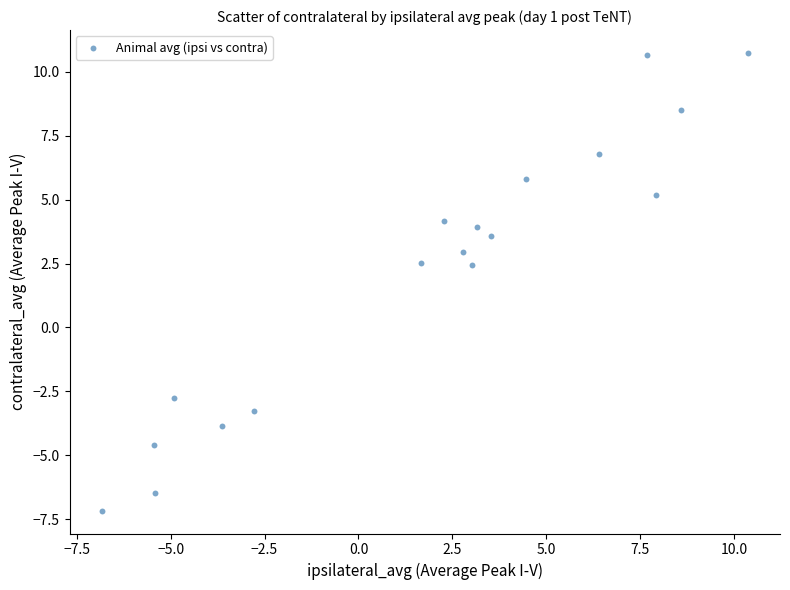

What is the range of Y values (max minus min)?

17.9